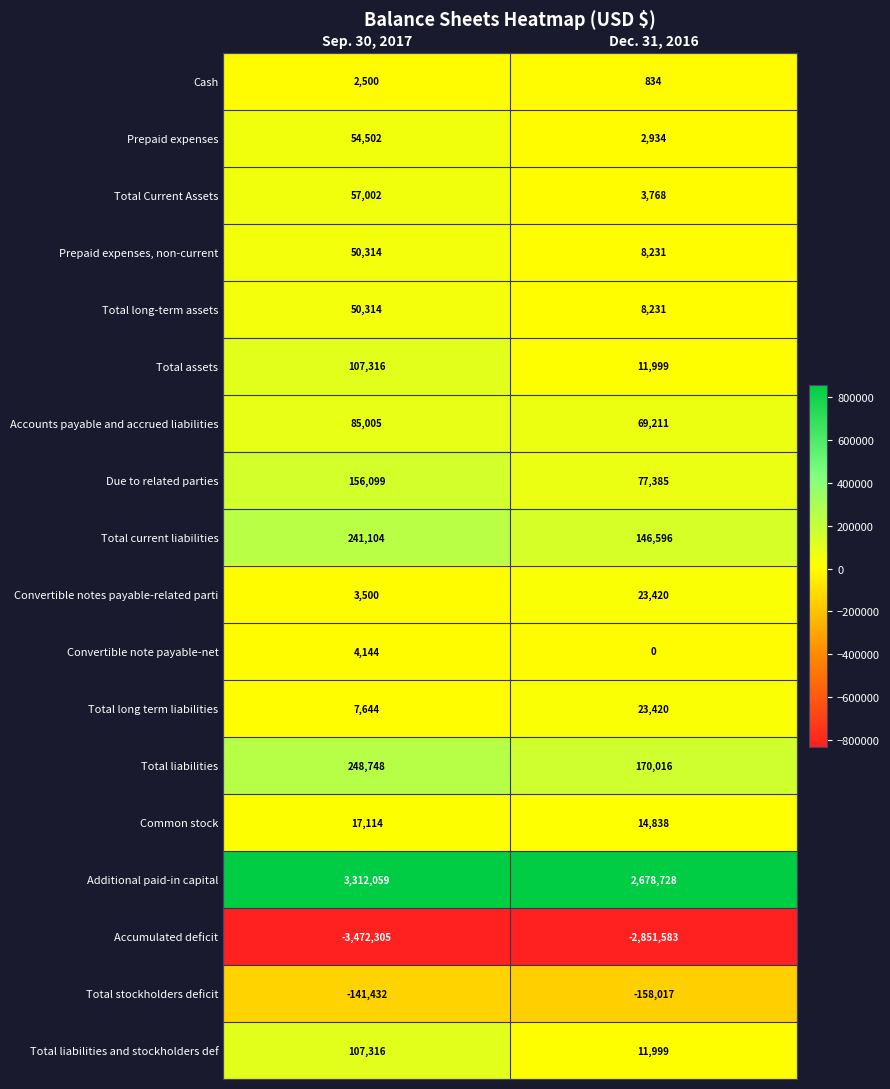

What is the spread (max minus min) of values at Sep. 30, 2017?

6784364